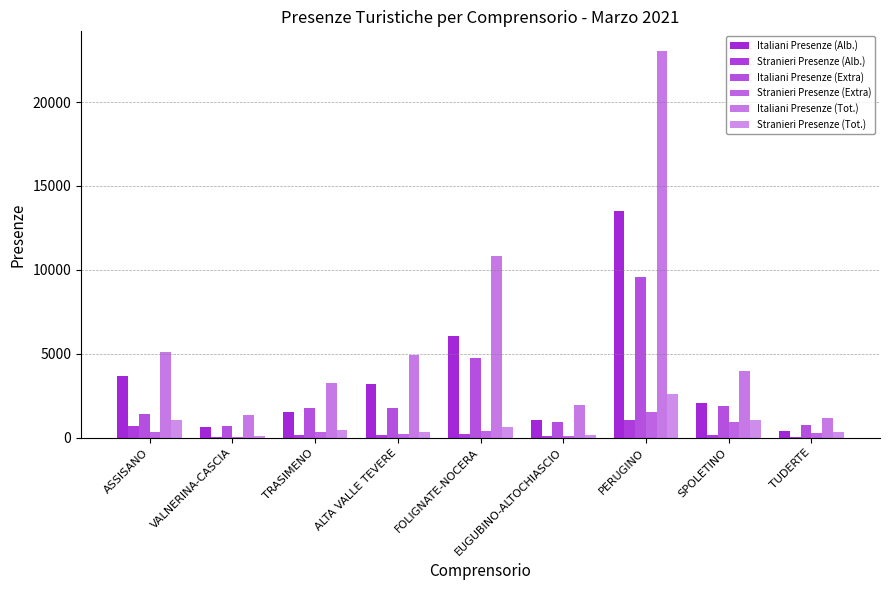

How many distinct data groups are displayed?

6